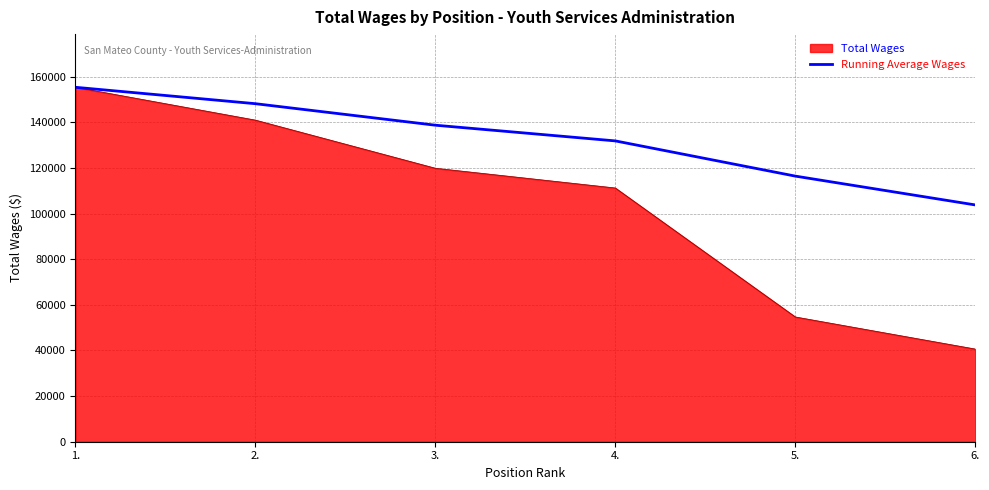

List the labels in order of Total Wages value, smallest first.

6., 5., 4., 3., 2., 1.